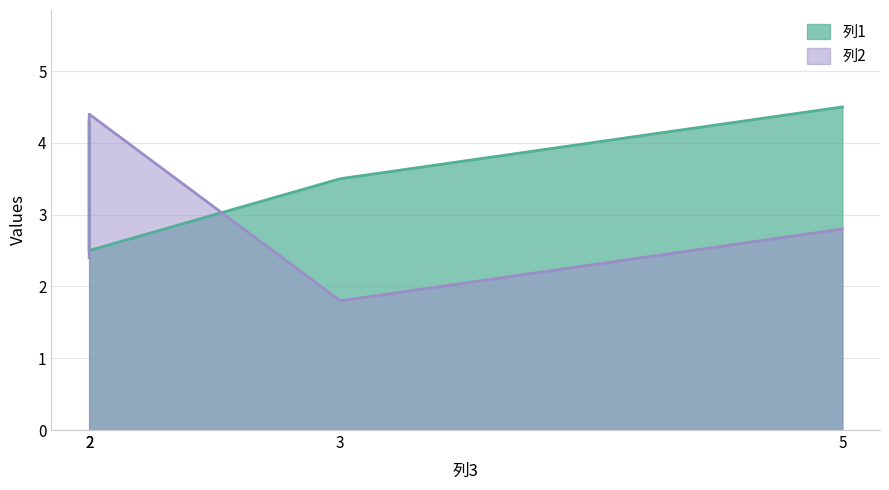

How many 列1 values are between 3 and 4?

1